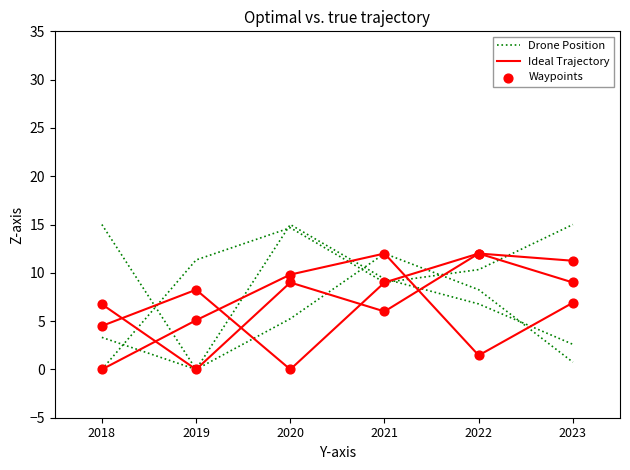

At how many categories does at least one series exceed 4?

6